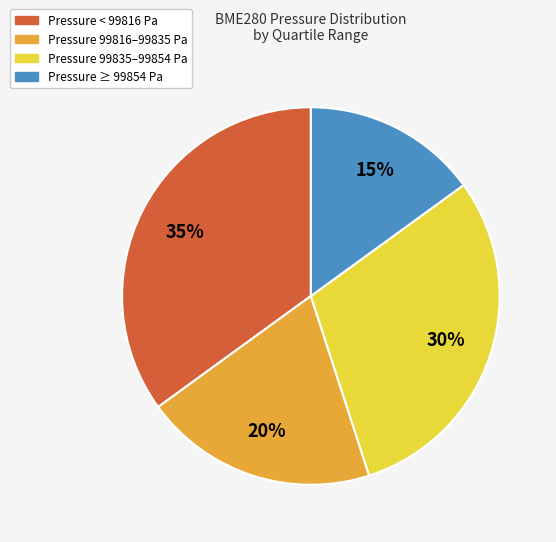

To the nearest percent, what is the average slice percentage?

25%